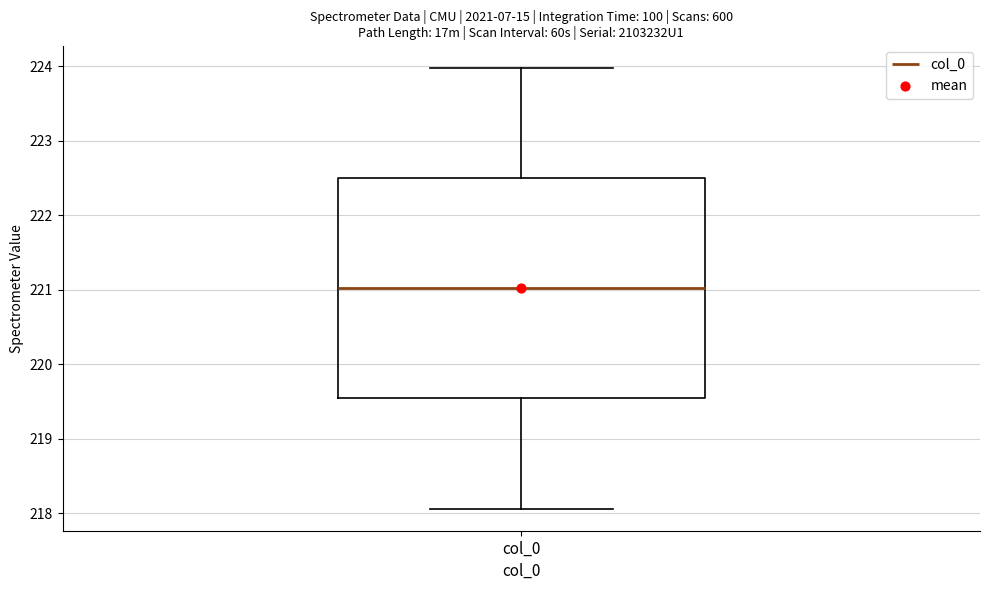

Where does the median line of the box for col_0 sit on the y-axis? The values are not printed on the chart, so give them approximately, as read against the axis.

221.0